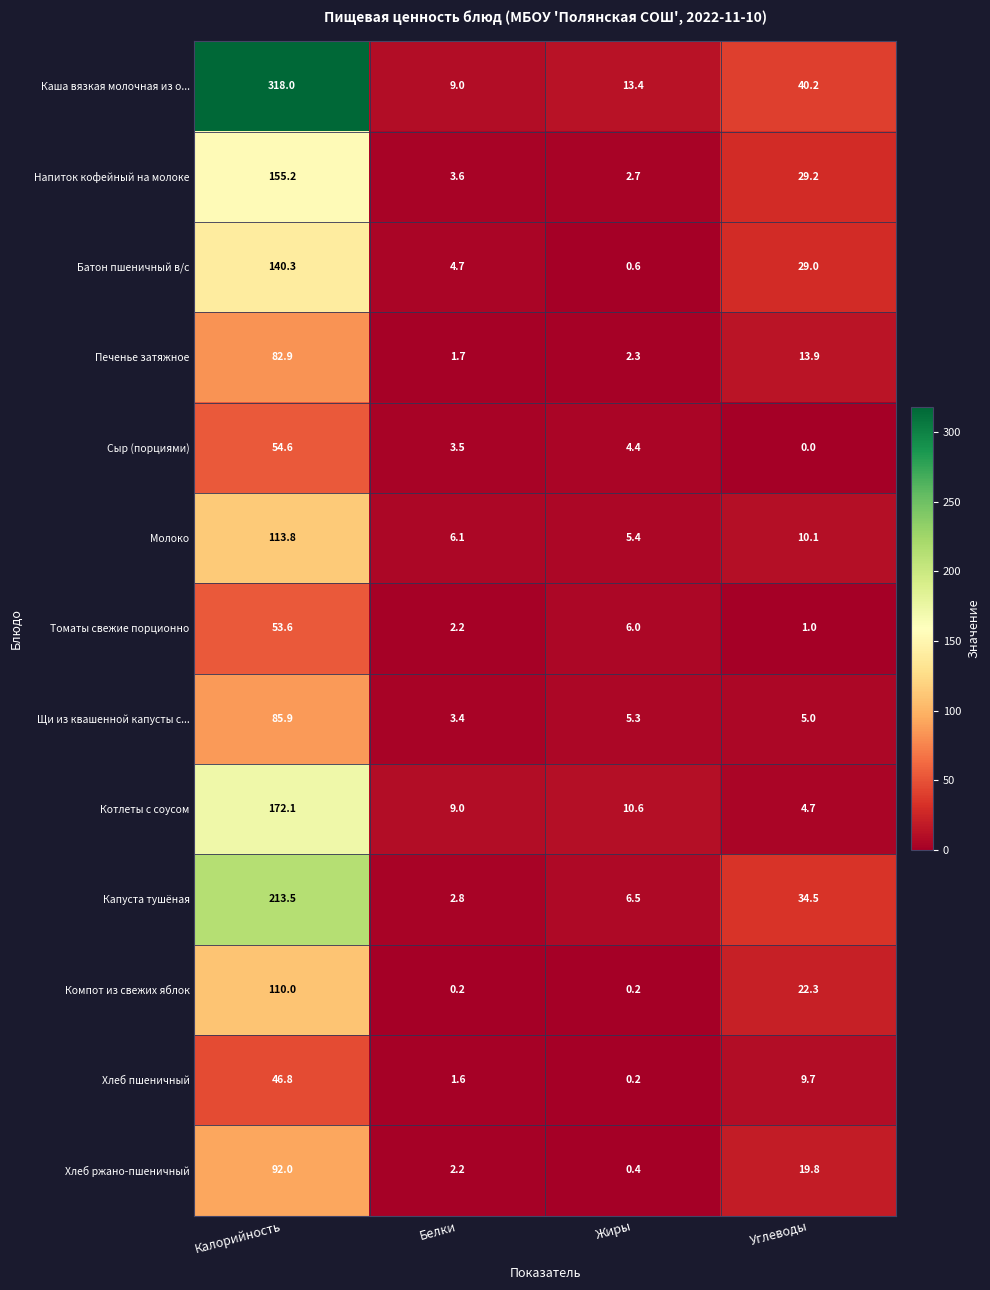

Is it true that Молоко equals 17.0 at Углеводы?

False